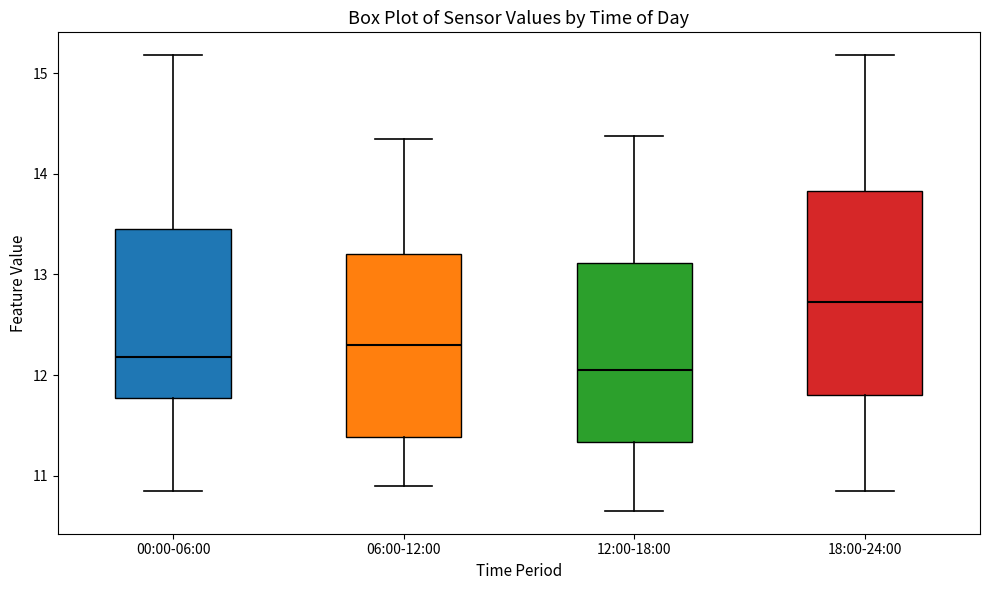

Which box's median line is the lowest?

12:00-18:00